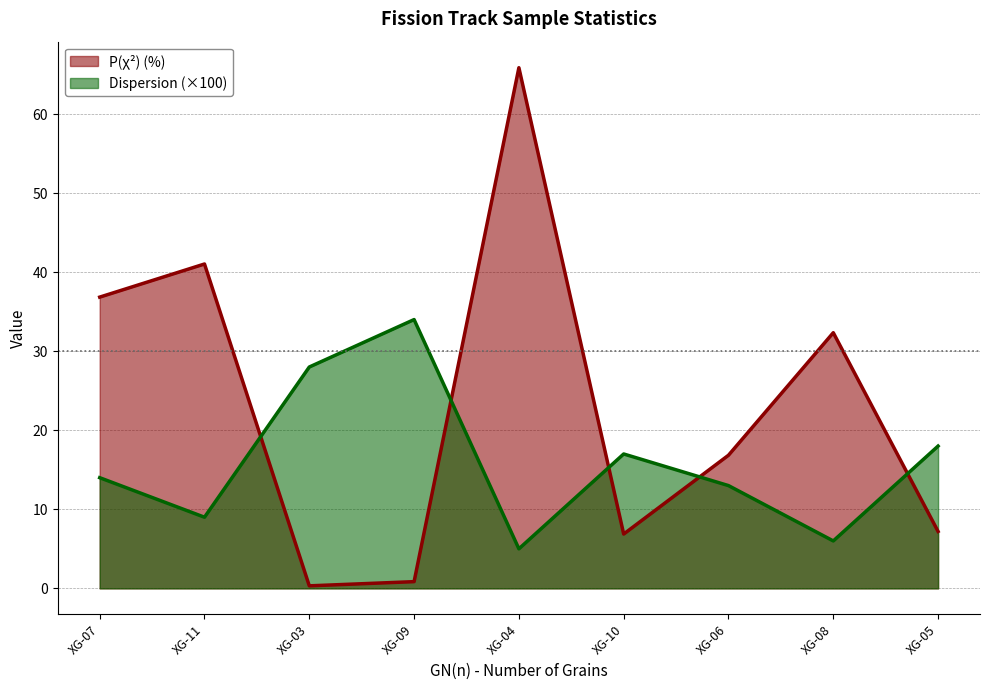

True or false: P(χ²) (%) and Dispersion (×100) cross at least once.

True